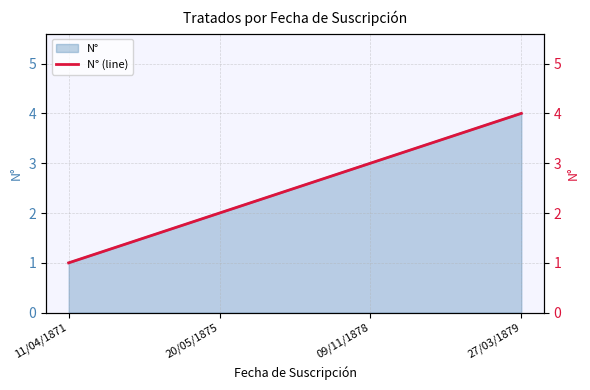

Does the chart have visible grid lines?

Yes